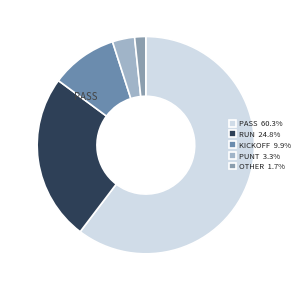

Which slice is the smallest?

other